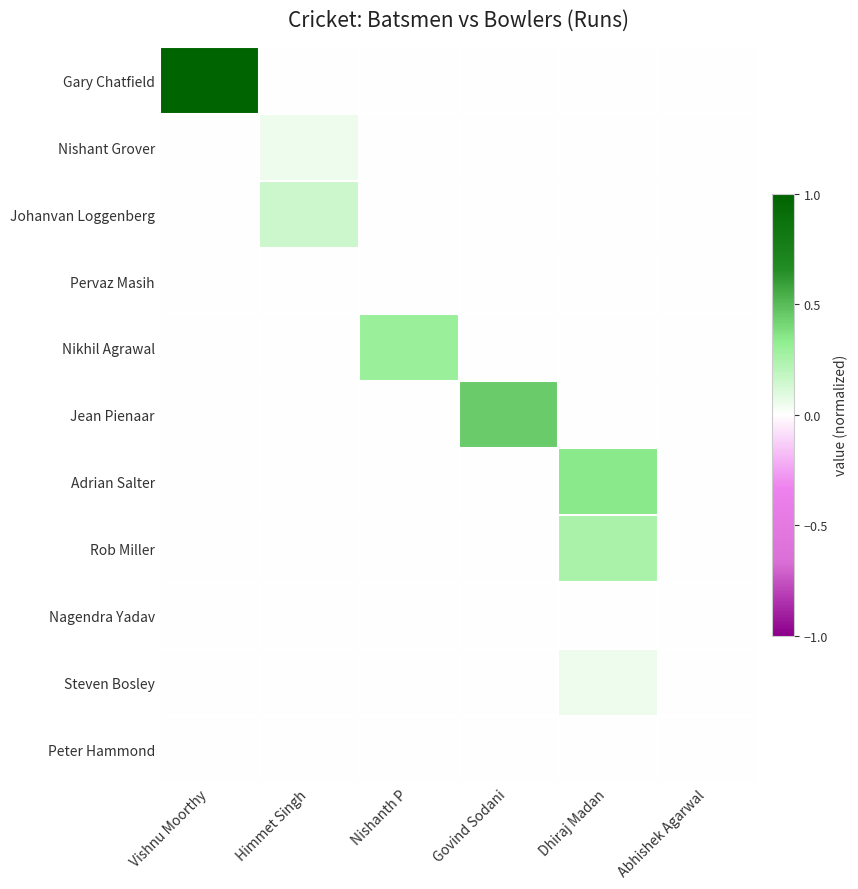

Which category has the highest value across all series?

Vishnu Moorthy